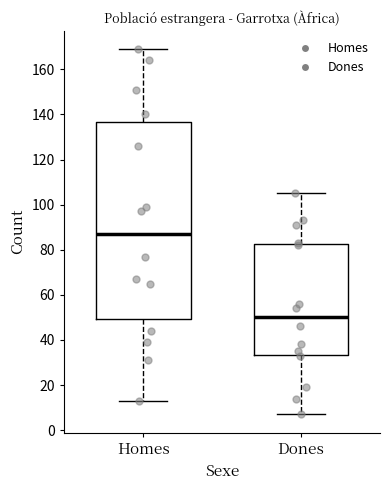

Which box has the highest median line?

Homes